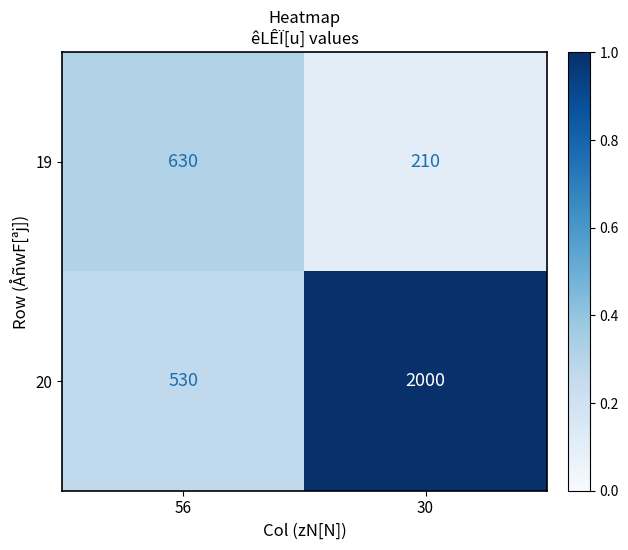

At which category does the chart reach its peak across all series?

30